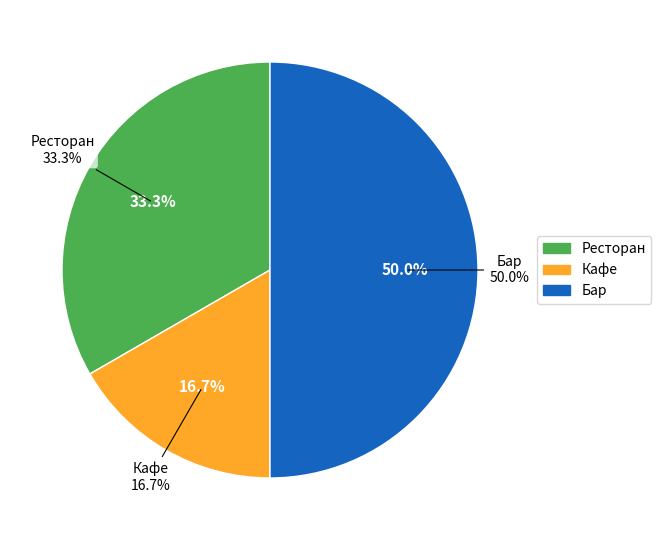

What is the smallest slice in the pie chart?

Кафе